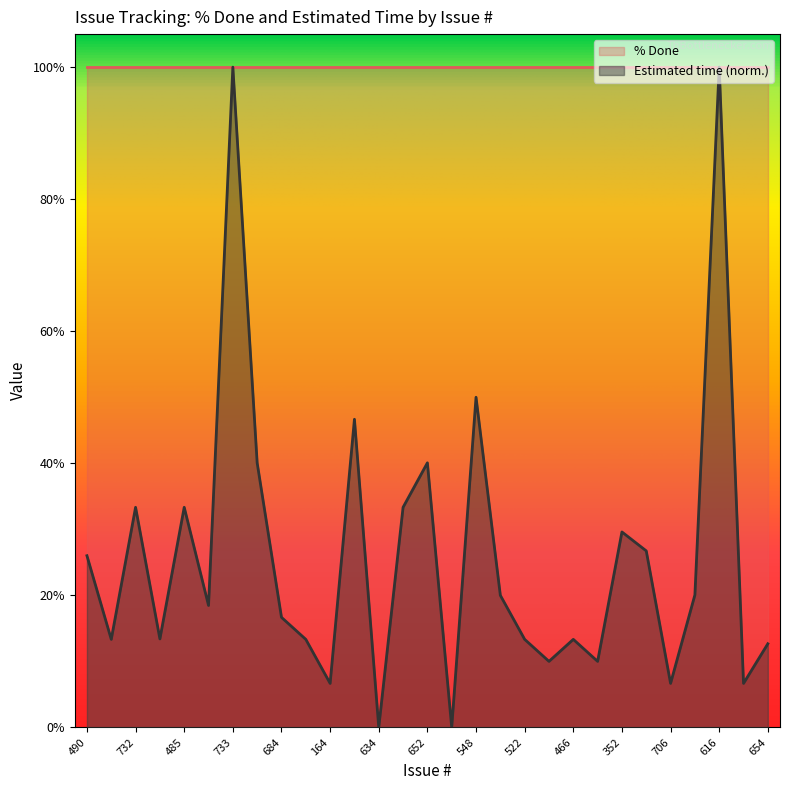

What is the label of the 29th point from the left?

654